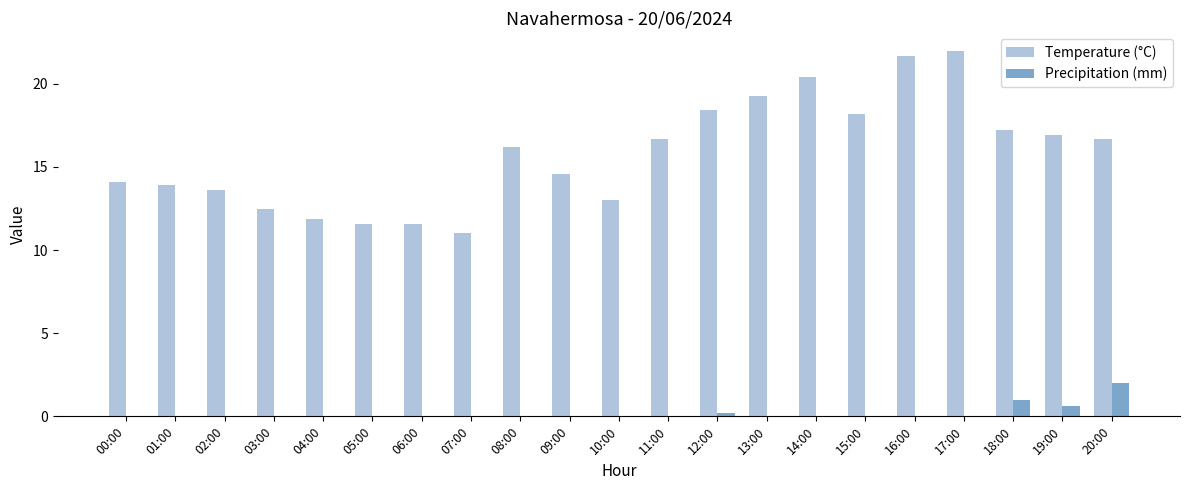

Which series changed the most between 07:00 and 17:00?

Temperature (°C)